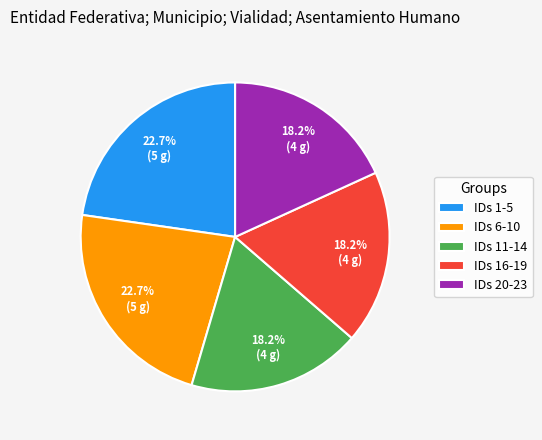

What portion of the pie excludes IDs 1-5?

77.3%